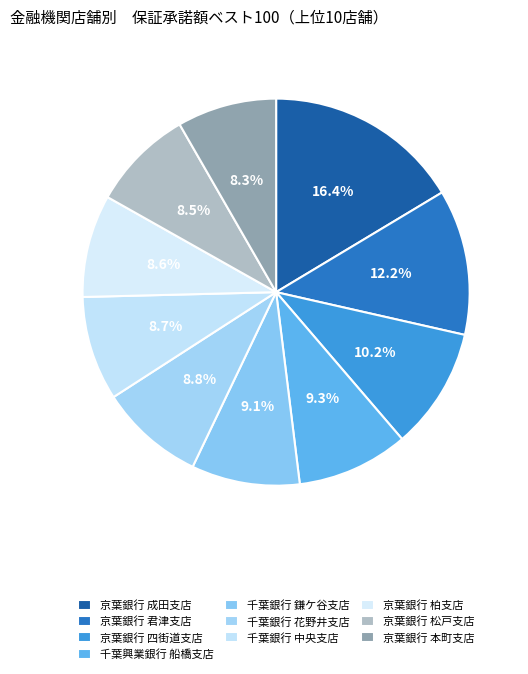

How many segments does this pie chart have?

10